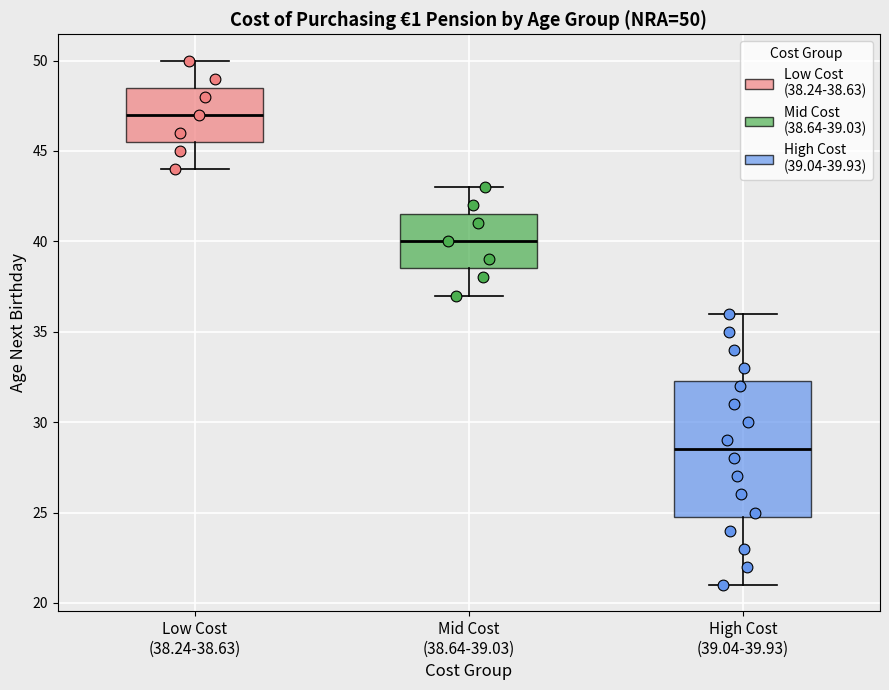

Which box has the lowest median line?

High Cost (39.04-39.93)